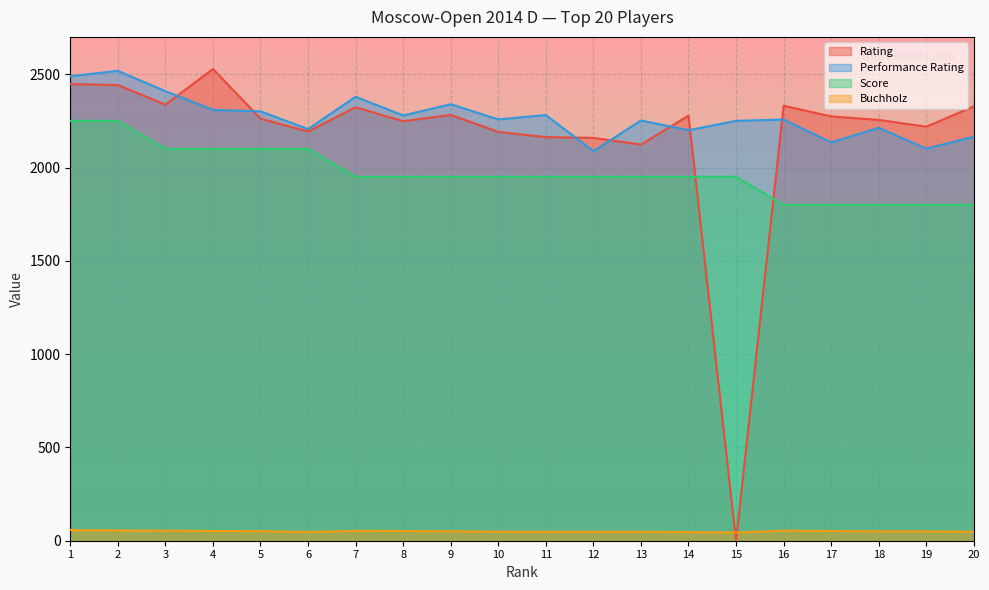

Where is Rating nearest to the value 1264?

13